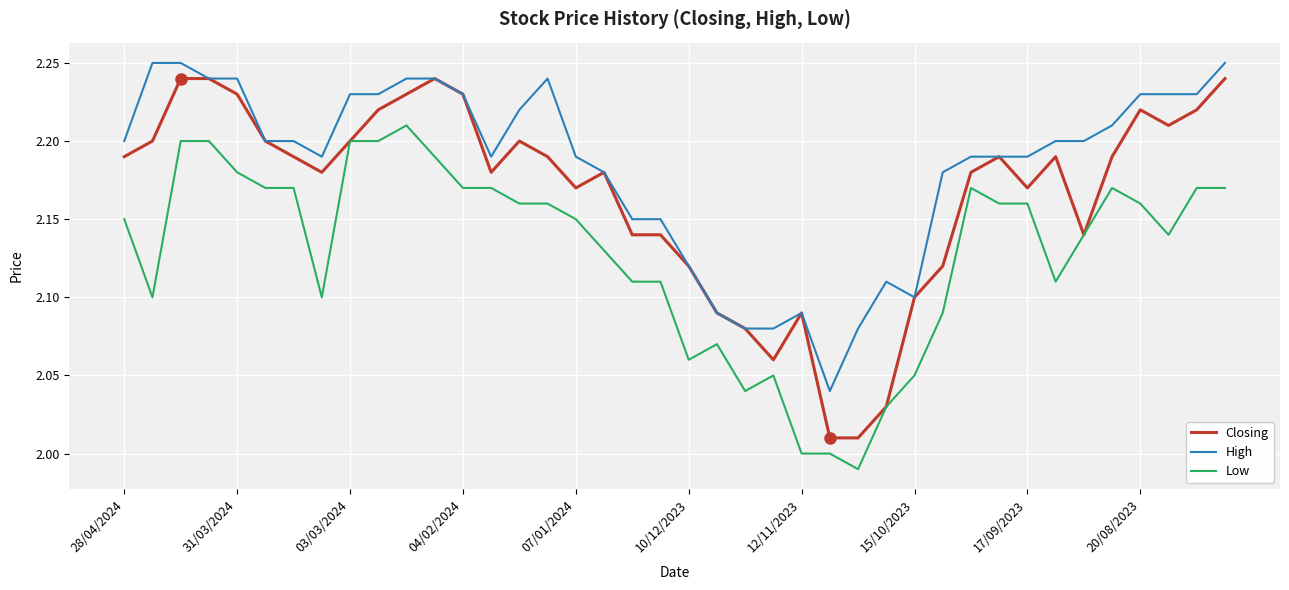

True or false: High and Low cross at least once.

False